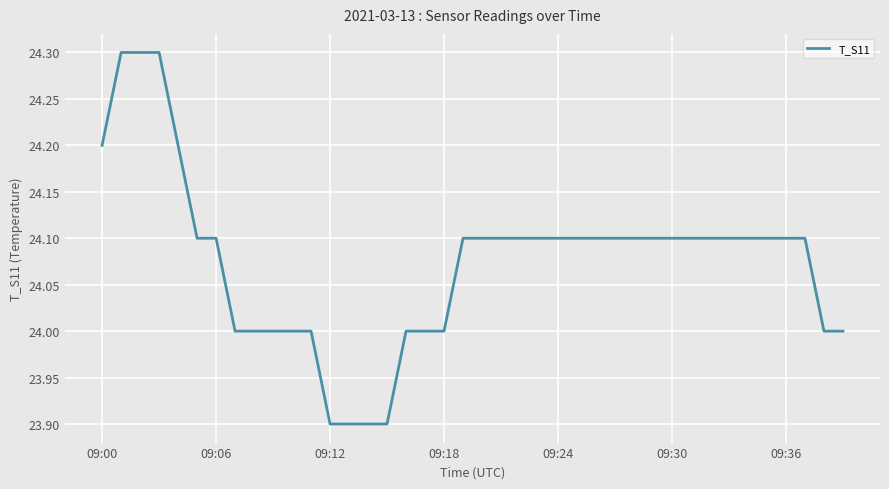

What is the difference between the maximum and minimum values?

0.4